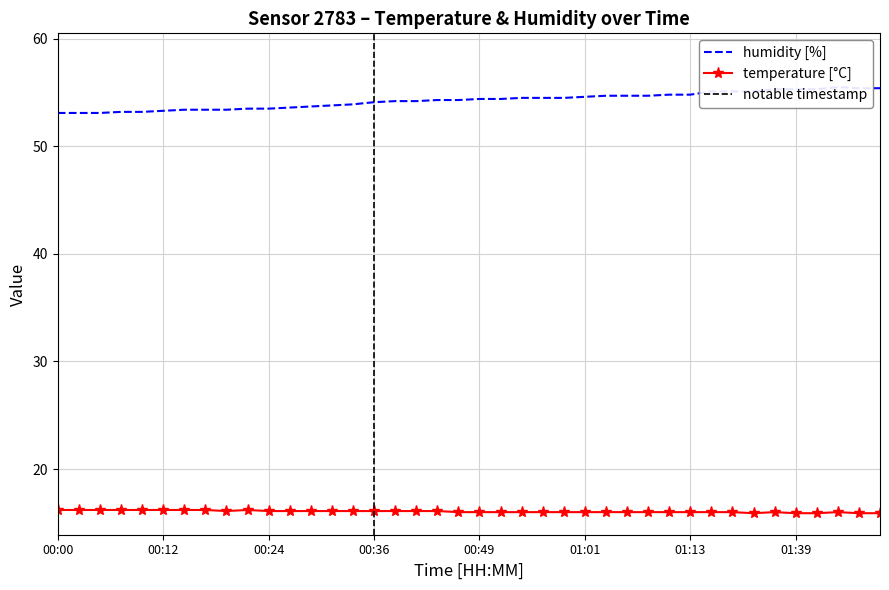

What is the highest value of the temperature series?

16.2